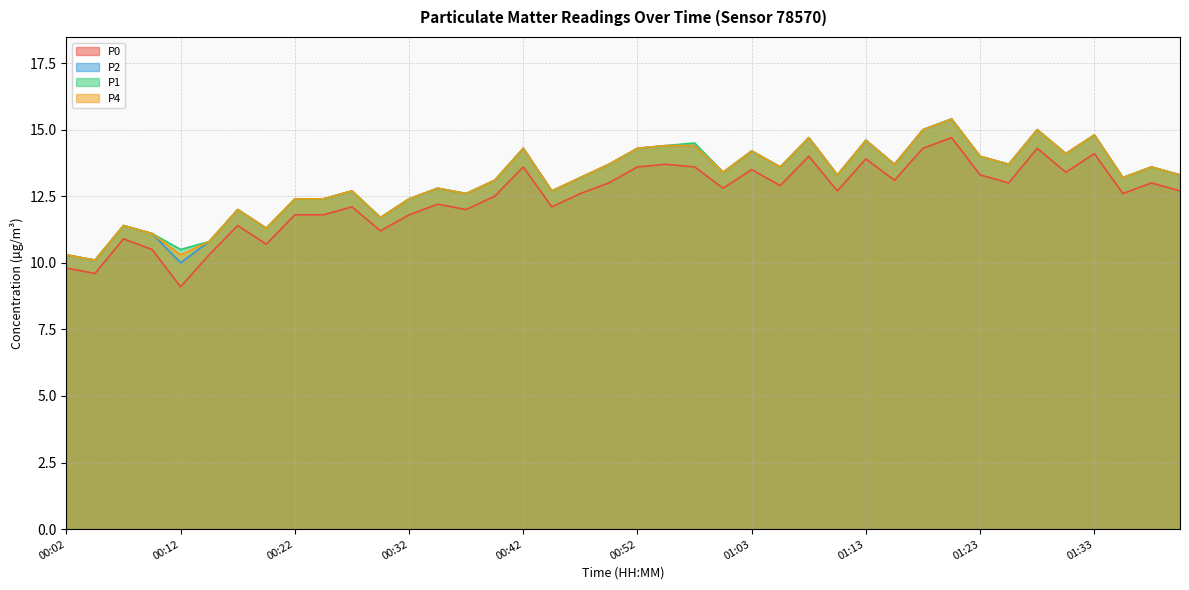

Where is the first local minimum for P2?

00:04